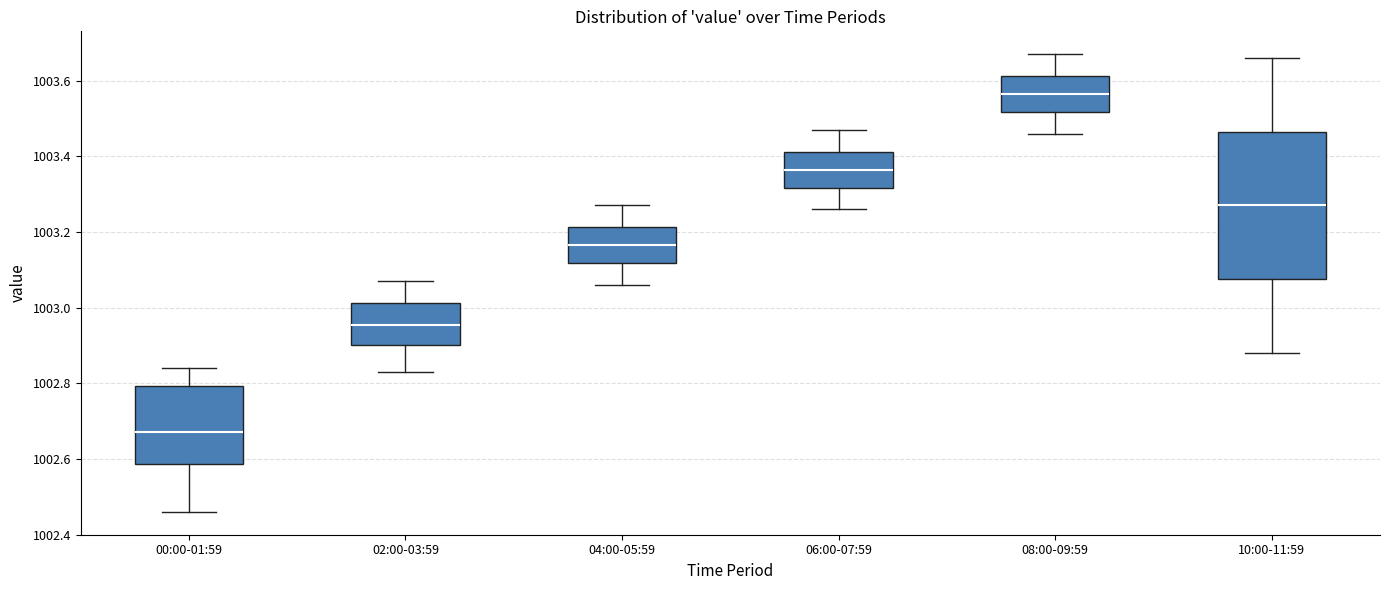

Where does the upper whisker of the box for 06:00-07:59 end on the y-axis? The values are not printed on the chart, so give them approximately, as read against the axis.

1003.48